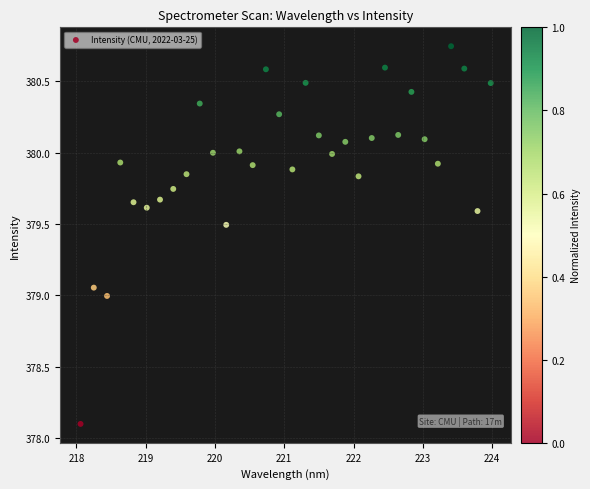

What is the range of X values (max minus min)?

5.9